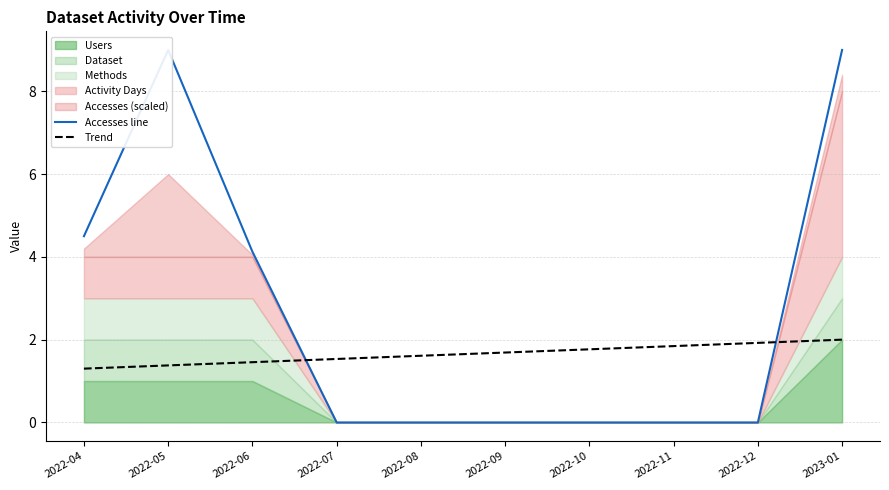

Between 2022-05 and 2022-12, which is larger?

2022-05